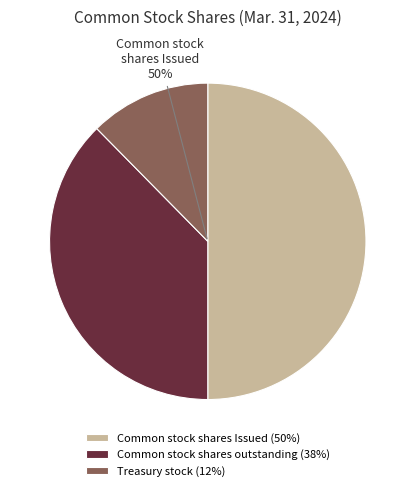

Is the sum of Common stock shares Issued and Common stock shares outstanding greater than half?

Yes